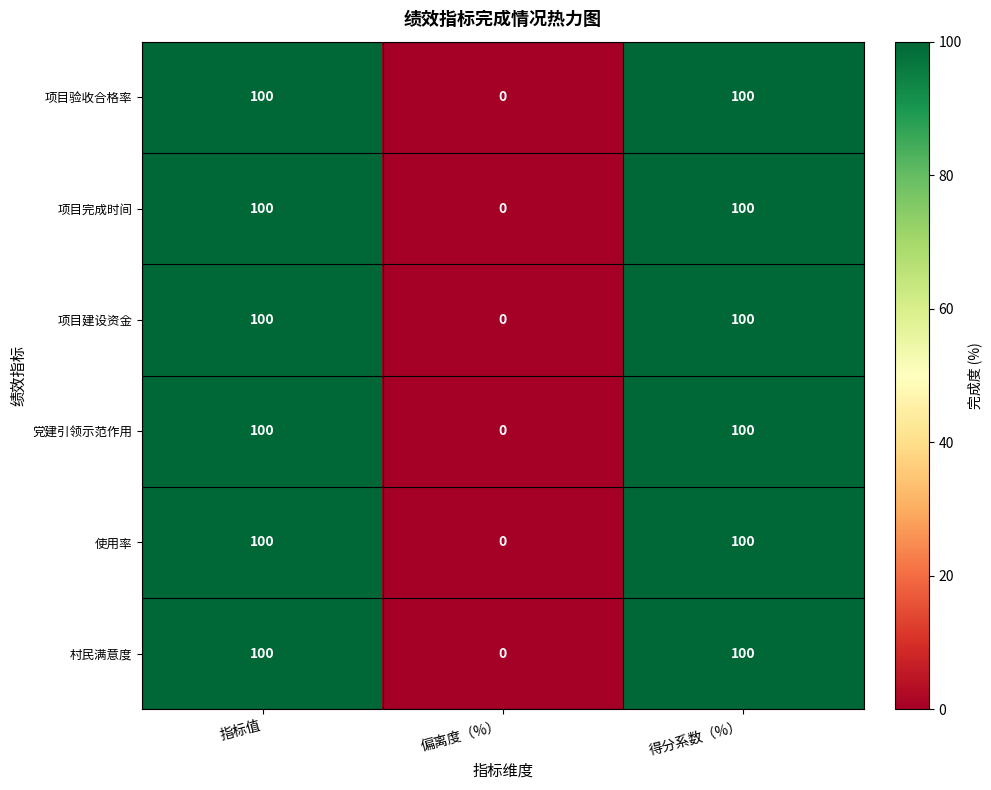

Is the value of 项目建设资金 at 指标值 greater than the value of 项目验收合格率 at 偏离度（%）?

Yes